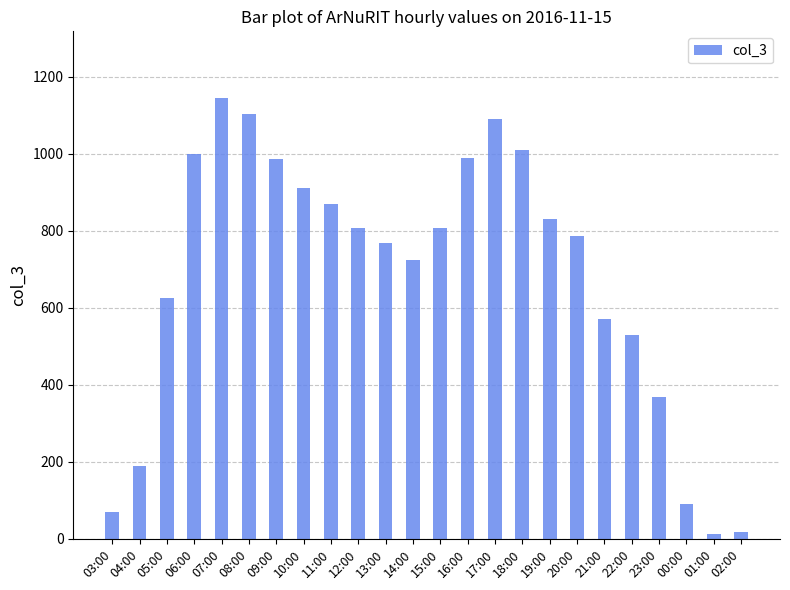

What is the difference between the maximum and minimum values?

1133